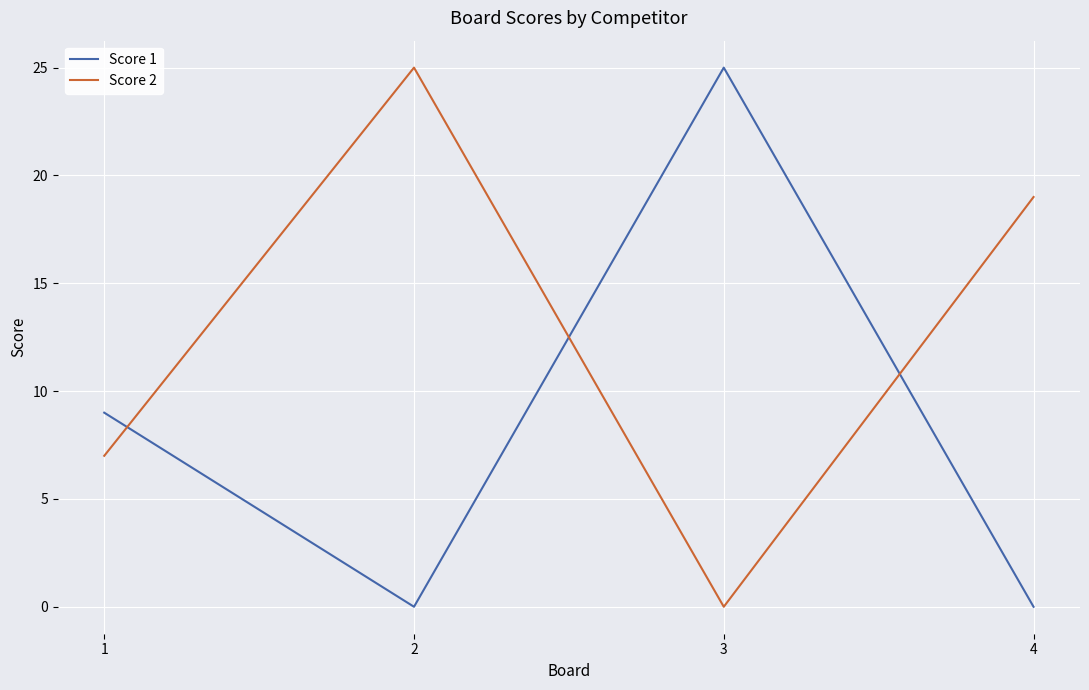

What is the difference between the Score 2 values at 4 and 3?

19